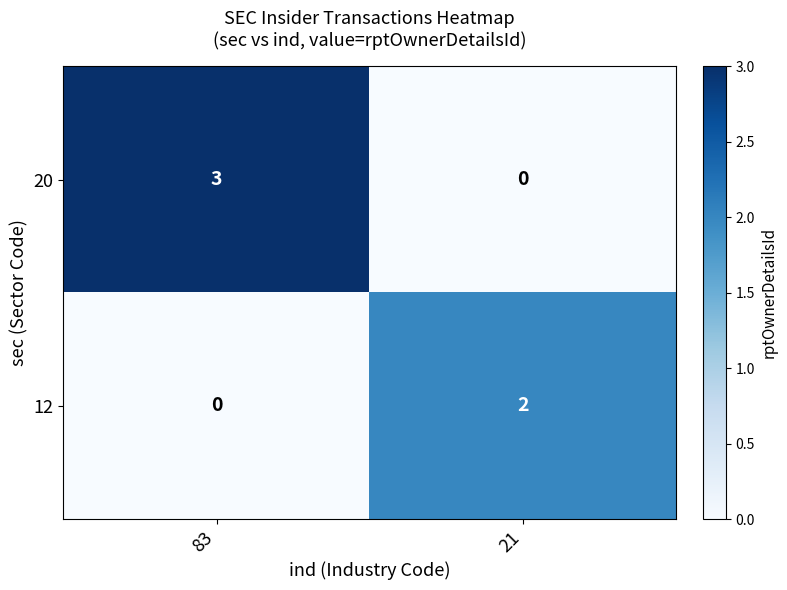

How many distinct data groups are displayed?

2